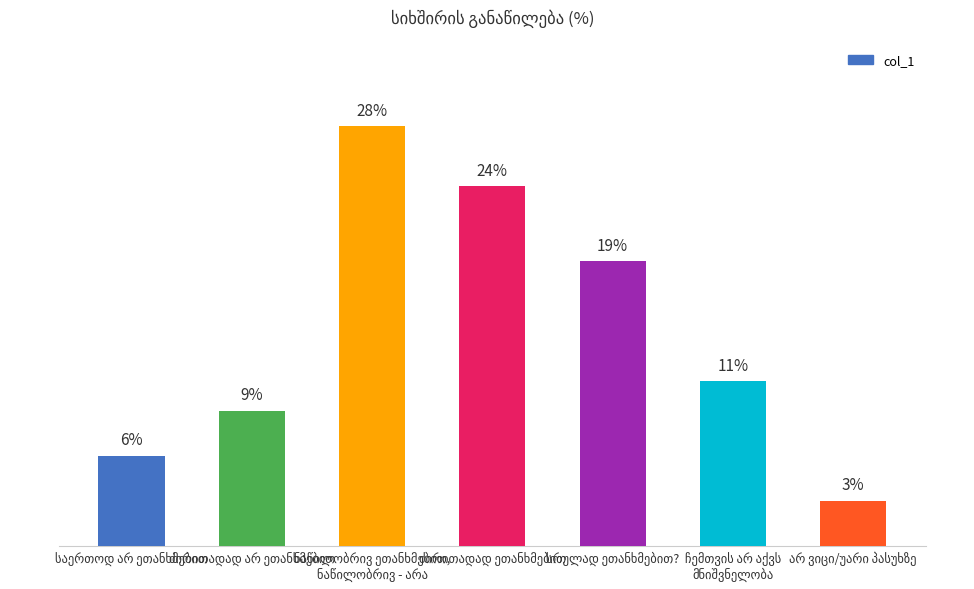

List the labels in order of value, smallest first.

არ ვიცი/უარი პასუხზე, საერთოდ არ ეთანხმებით, ძირითადად არ ეთანხმებით, ჩემთვის არ აქვს
მნიშვნელობა, სრულად ეთანხმებით?, ძირითადად ეთანხმებით, ნაწილობრივ ეთანხმებით,
ნაწილობრივ - არა